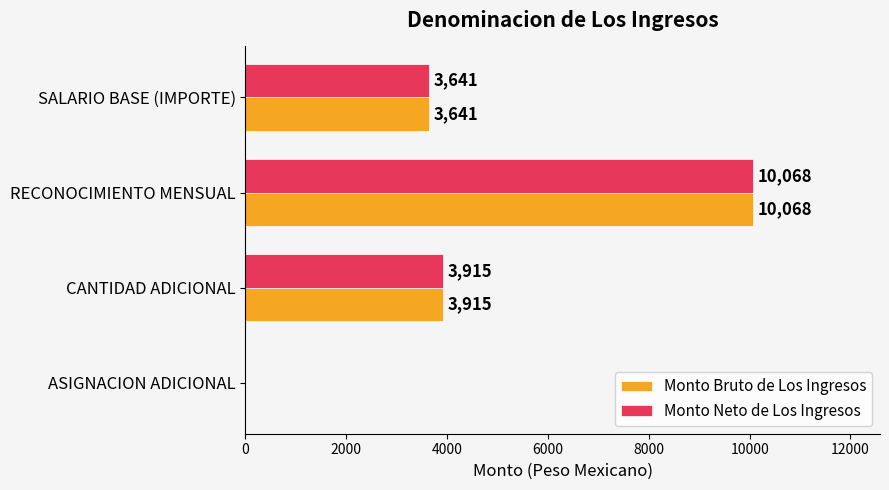

What is the average value of the Monto Neto de Los Ingresos series?

4406